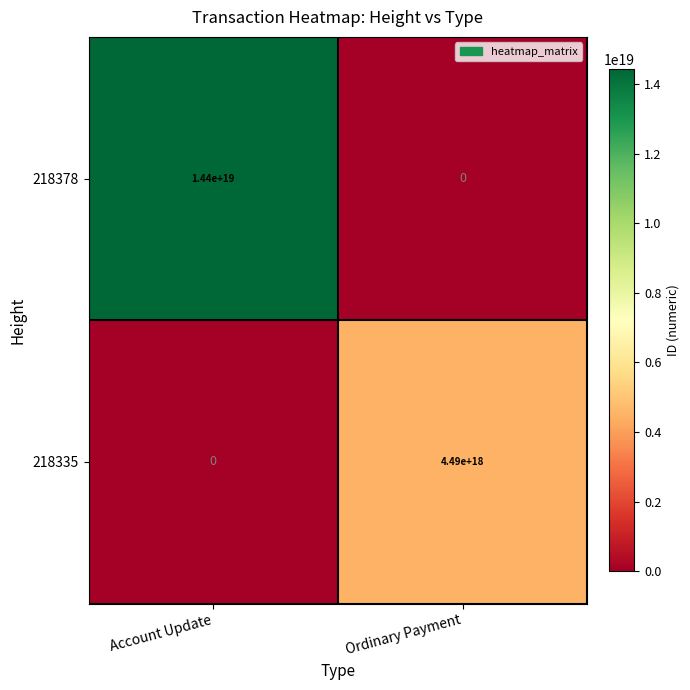

Which series has the largest total across all categories?

218378